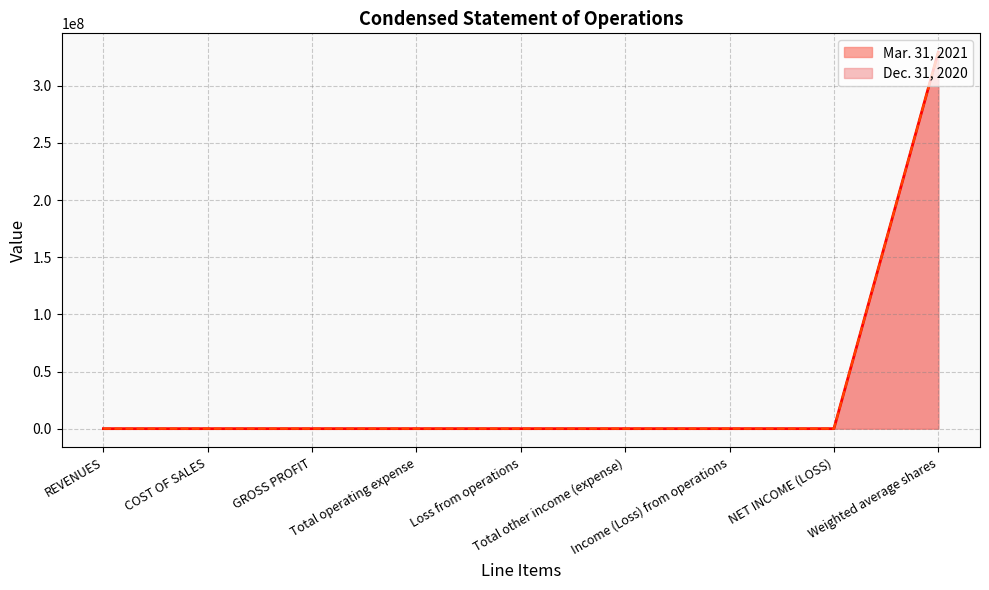

List the labels in order of Dec. 31, 2020 value, smallest first.

REVENUES, COST OF SALES, GROSS PROFIT, Total operating expense, Loss from operations, Total other income (expense), Income (Loss) from operations, NET INCOME (LOSS), Weighted average shares